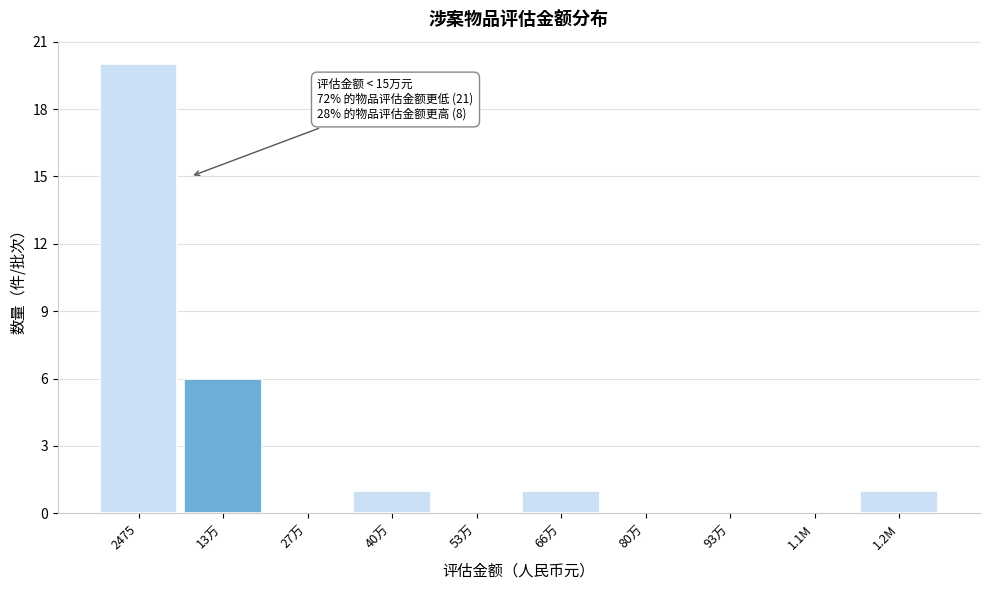

Reading left to right, transcribe all the data shown in this chart.

2475=20	13万=6	27万=0	40万=1	53万=0	66万=1	80万=0	93万=0	1.1M=0	1.2M=1